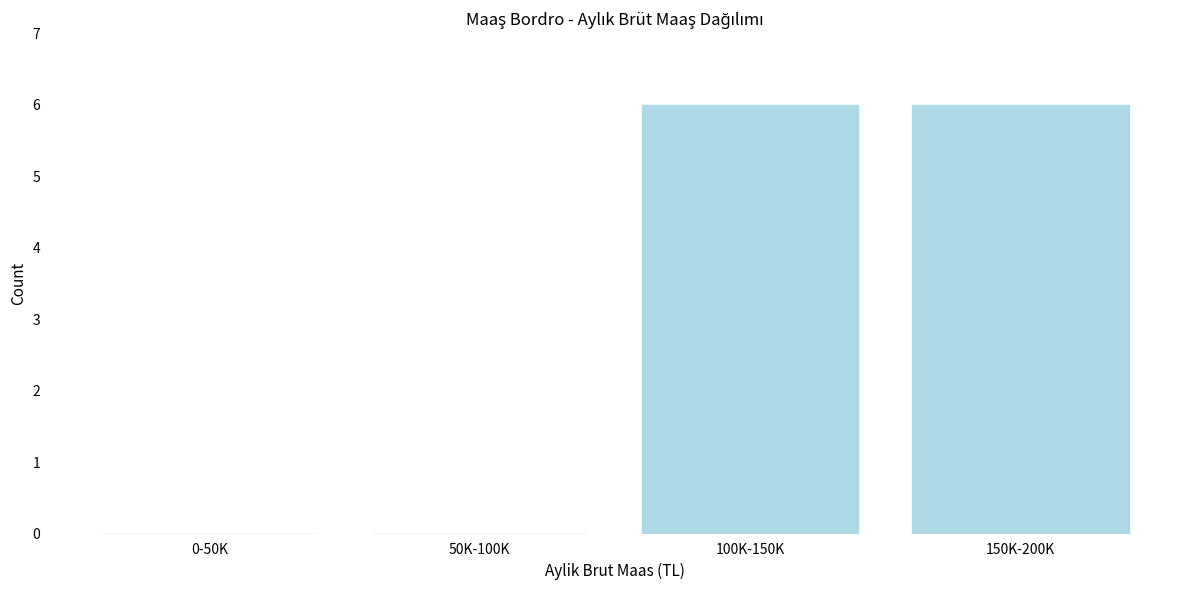

Reading left to right, transcribe all the data shown in this chart.

0-50K=0	50K-100K=0	100K-150K=6	150K-200K=6